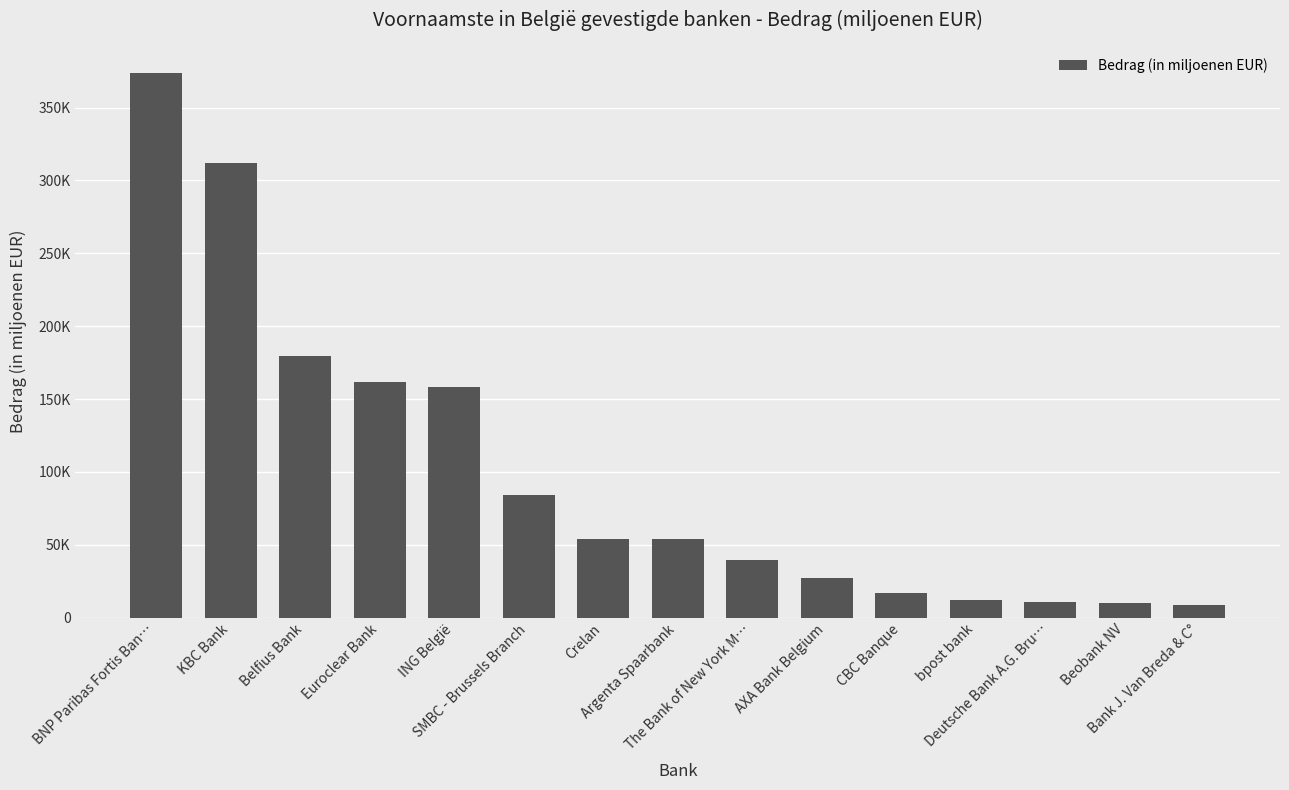

Are the bars grouped side by side (vs. stacked)?

No